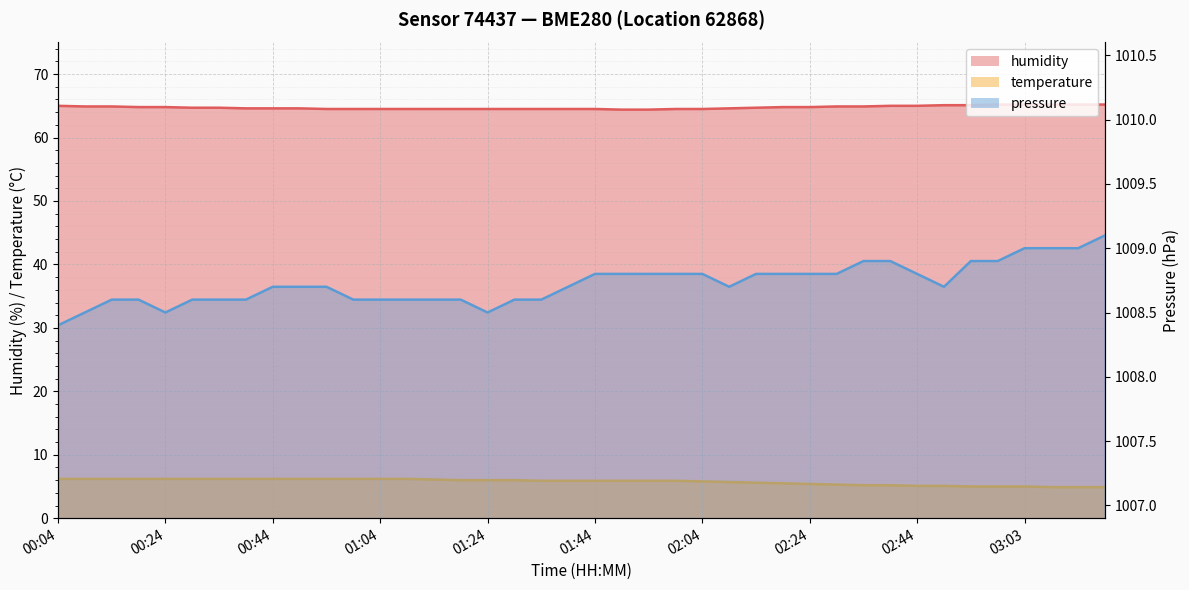

Count the number of categories in the chart.

40